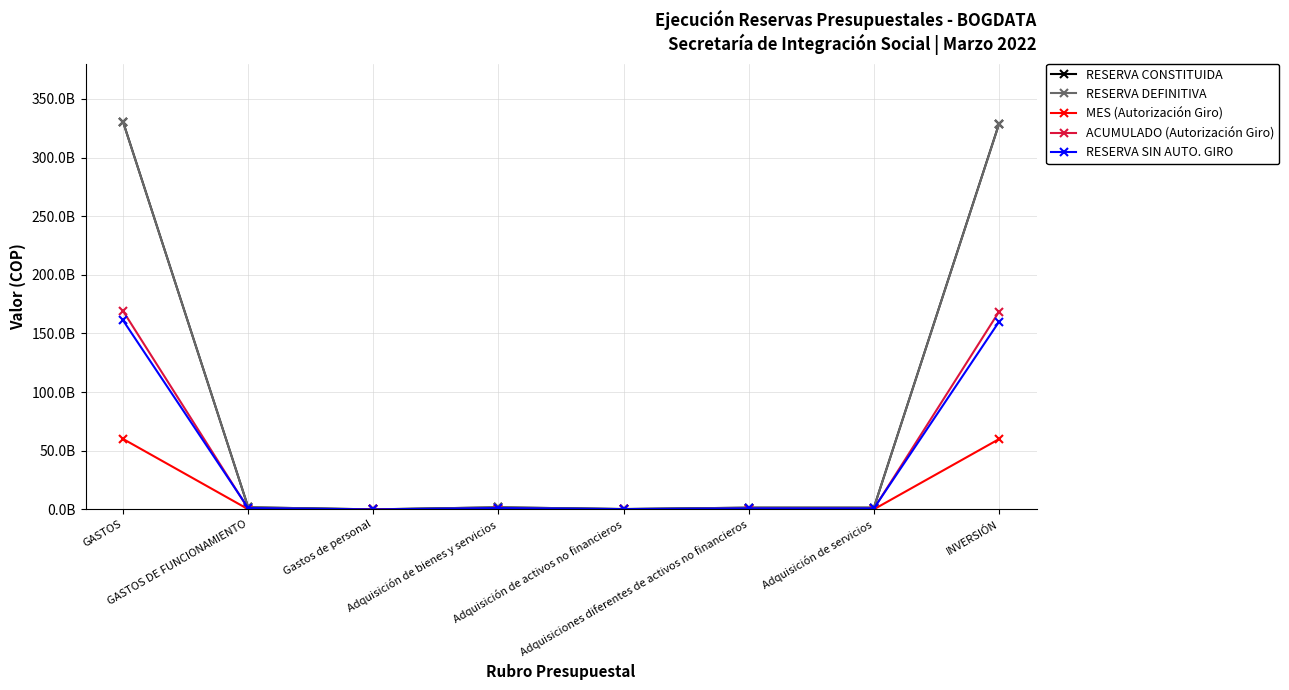

Rank the series at Adquisición de activos no financieros from lowest to highest value.

MES (Autorización Giro), ACUMULADO (Autorización Giro), RESERVA SIN AUTO. GIRO, RESERVA CONSTITUIDA, RESERVA DEFINITIVA